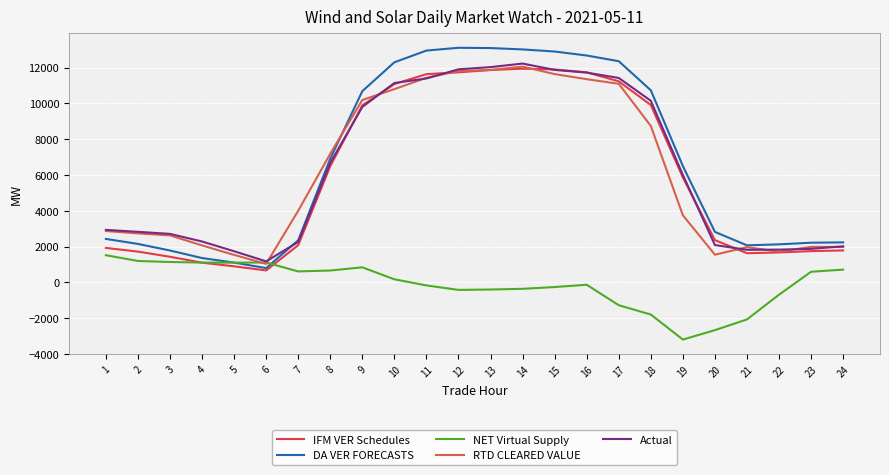

Which series changed the most between 18 and 23?

DA VER FORECASTS